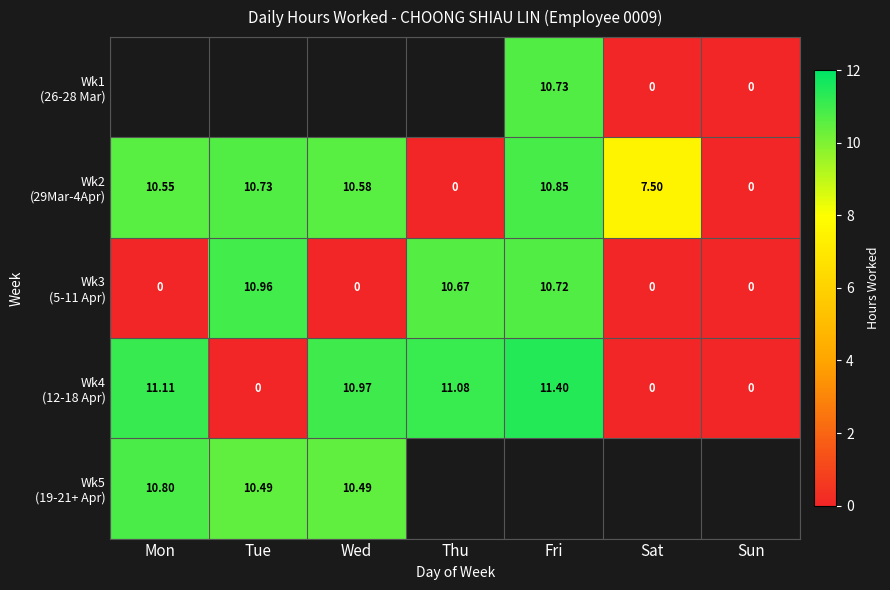

How many values in Wk5 (19-21+ Apr) are above zero?

3